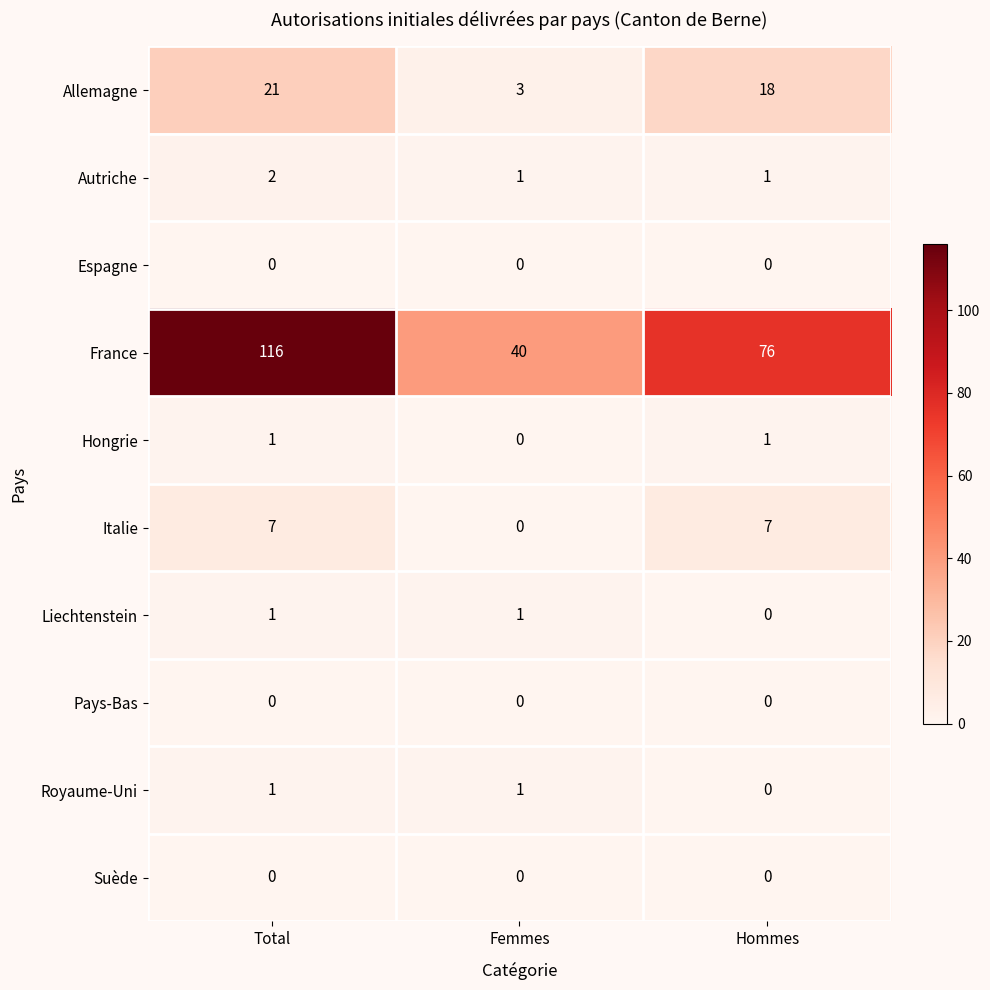

Which series has the largest total across all categories?

France